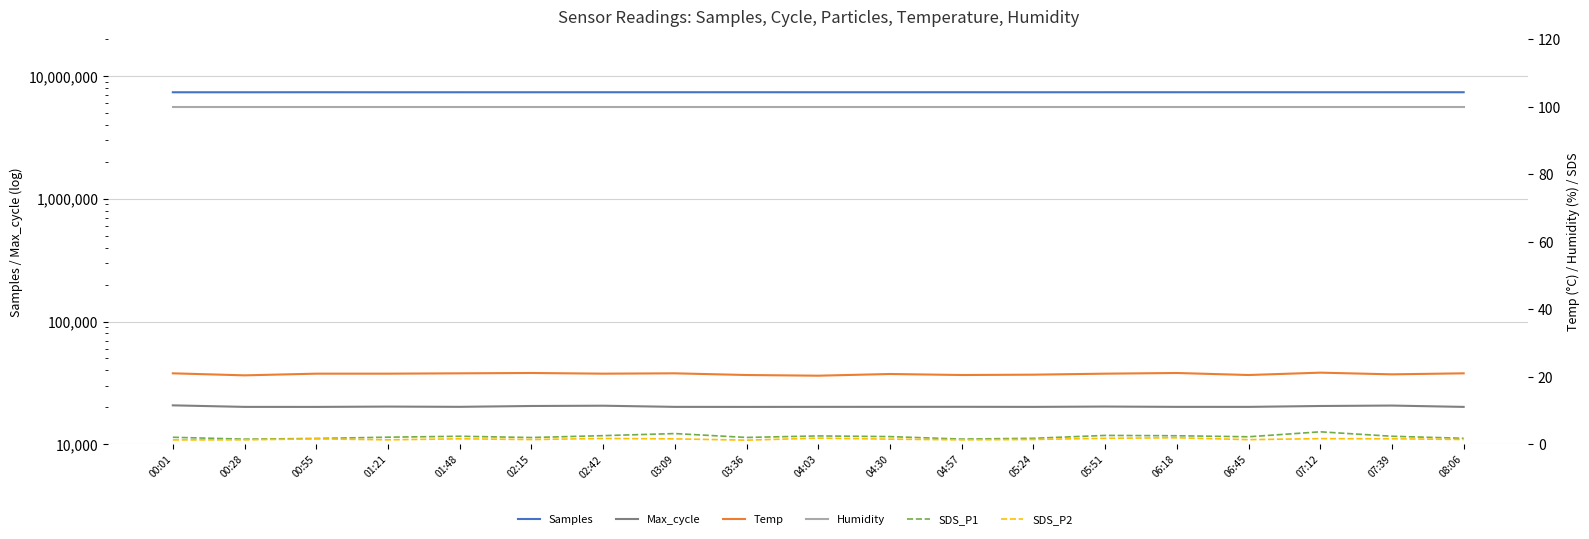

Which category has the lowest value across all series?

03:36